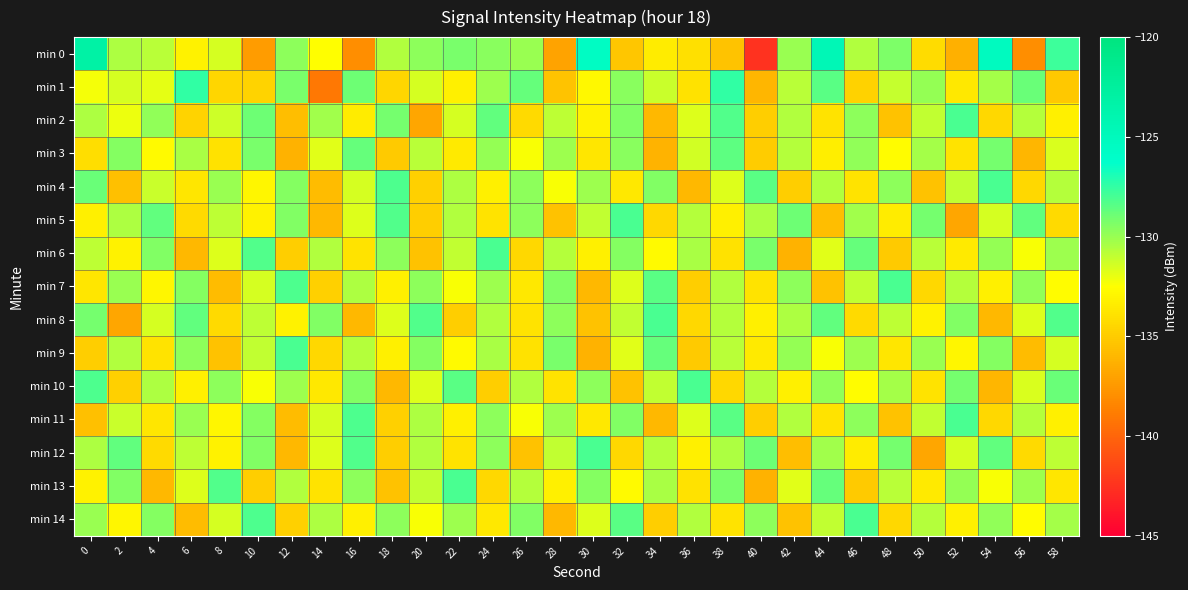

Rank the series at 10 from highest to lowest value.

min 14, min 6, min 2, min 3, min 12, min 11, min 8, min 9, min 7, min 10, min 4, min 5, min 1, min 13, min 0